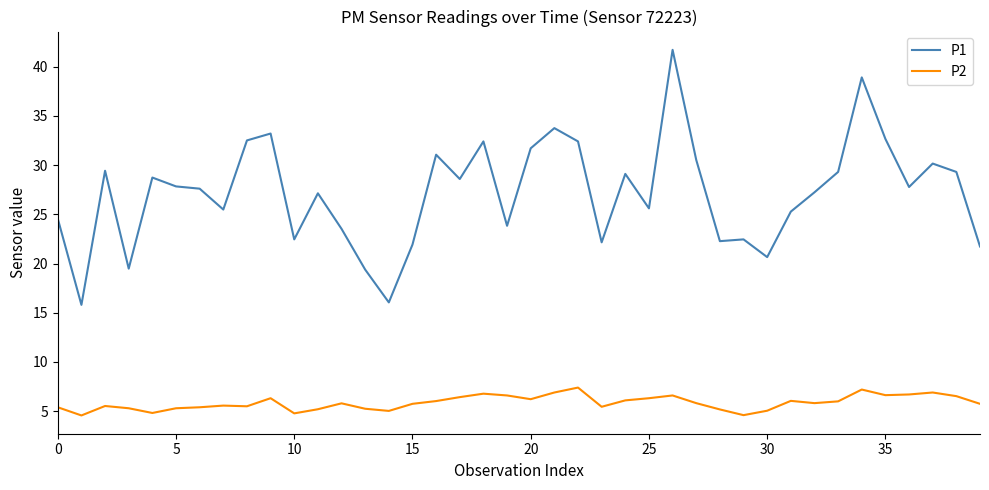

True or false: P1 and P2 cross at least once.

False